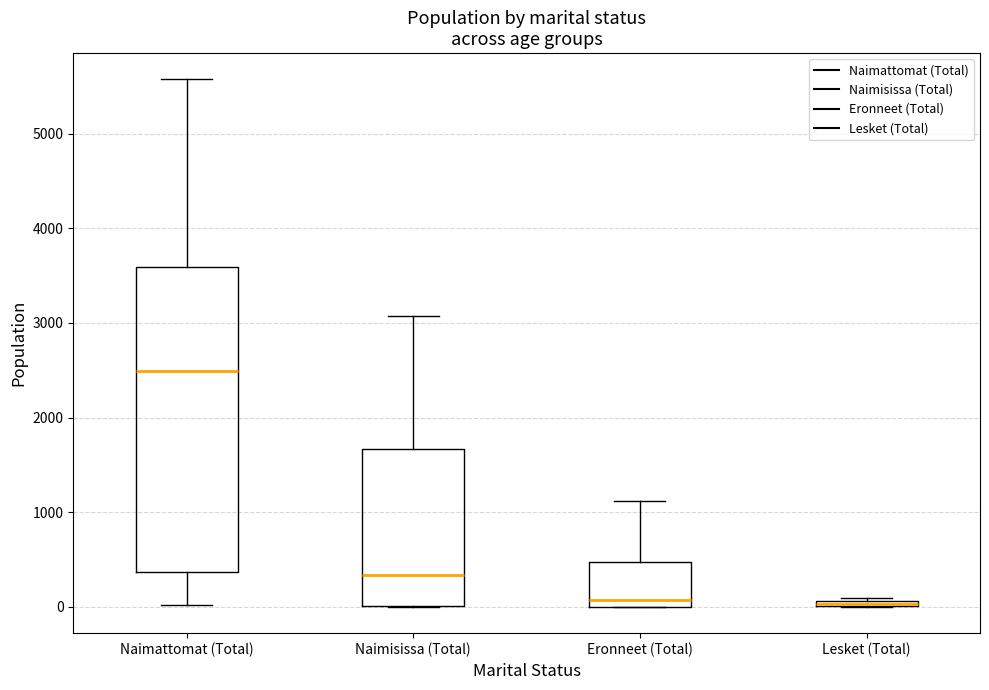

Where is the lower edge of the box for Eronneet (Total) on the y-axis? The values are not printed on the chart, so give them approximately, as read against the axis.

0